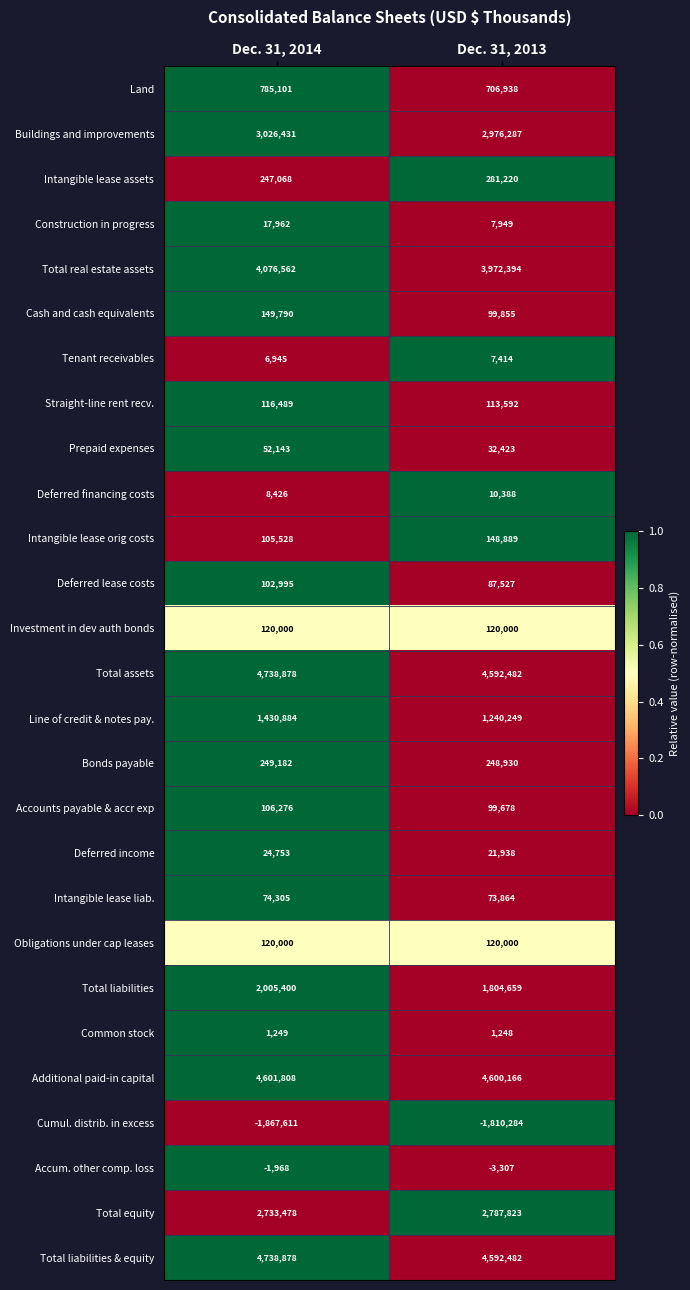

What is the average value of the Bonds payable series?

249056